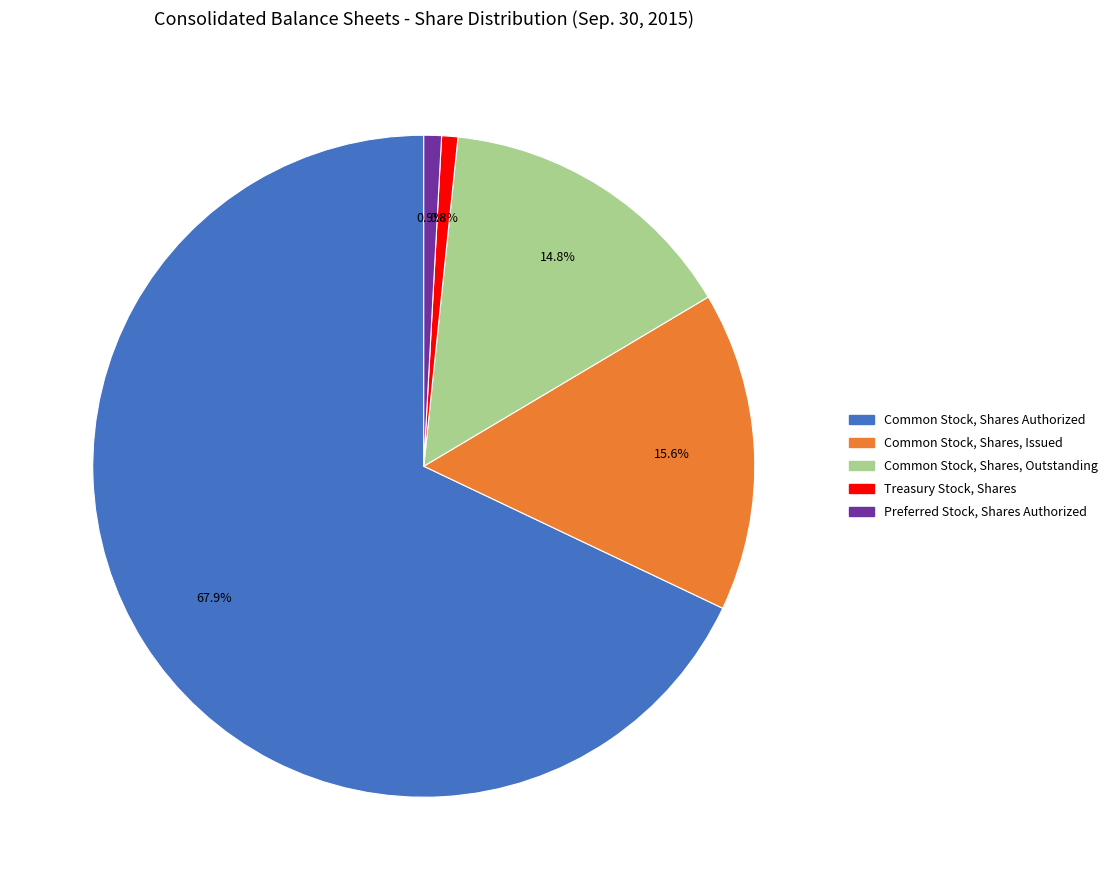

Does any single category account for the majority?

Yes